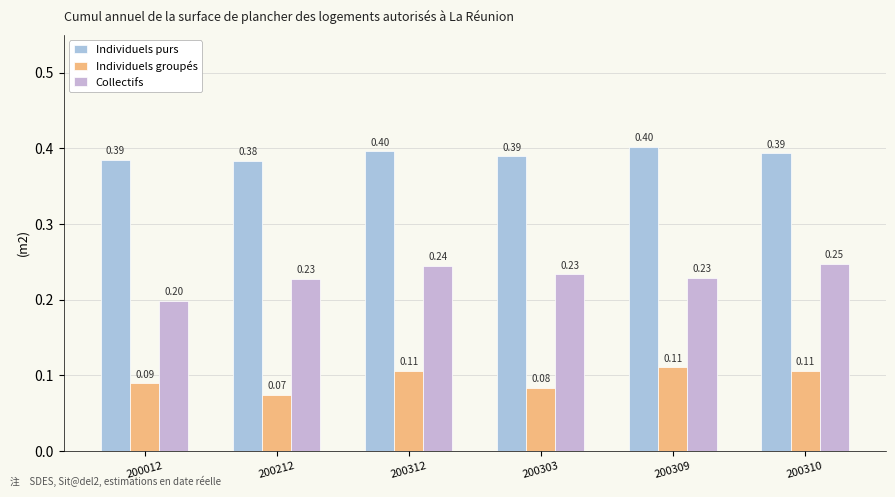

Count the number of categories in the chart.

6